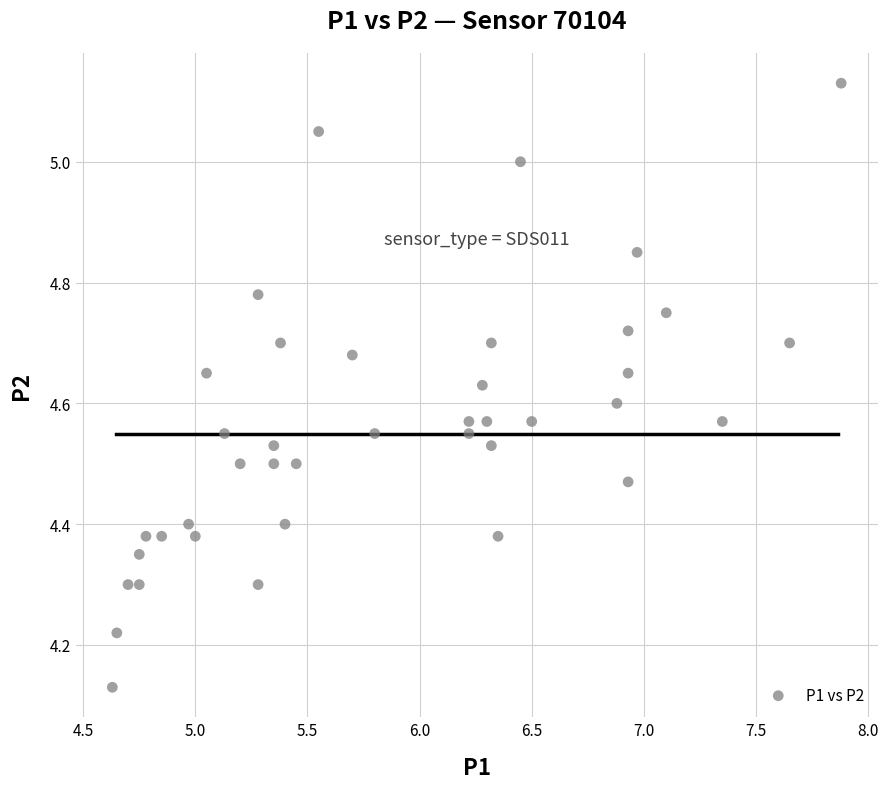

What is the range of Y values (max minus min)?

1.0